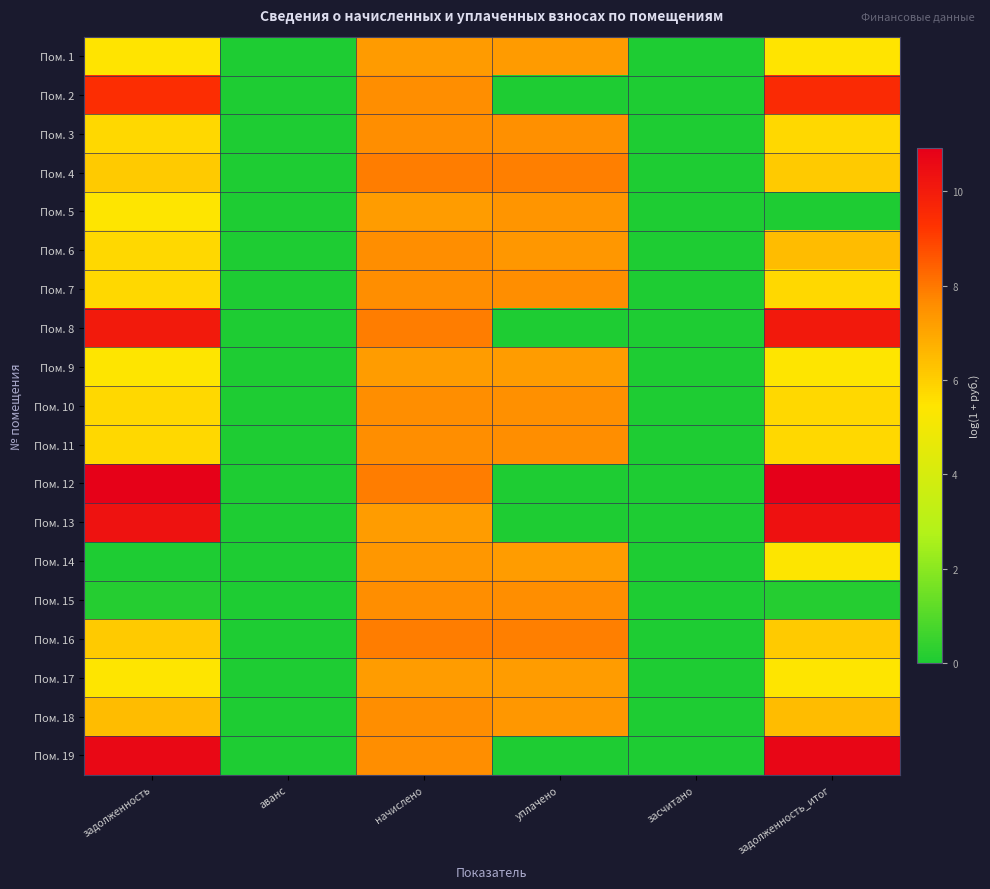

Between начислено and засчитано, which series saw the biggest shift?

Пом. 4